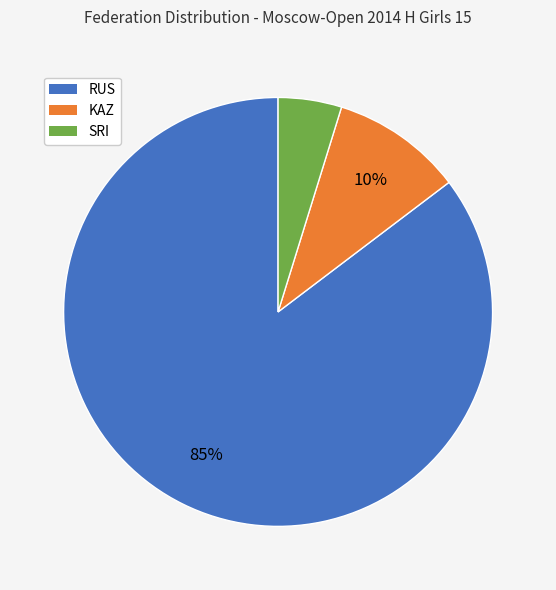

To the nearest percent, what is the combined percentage of SRI and RUS?

90%